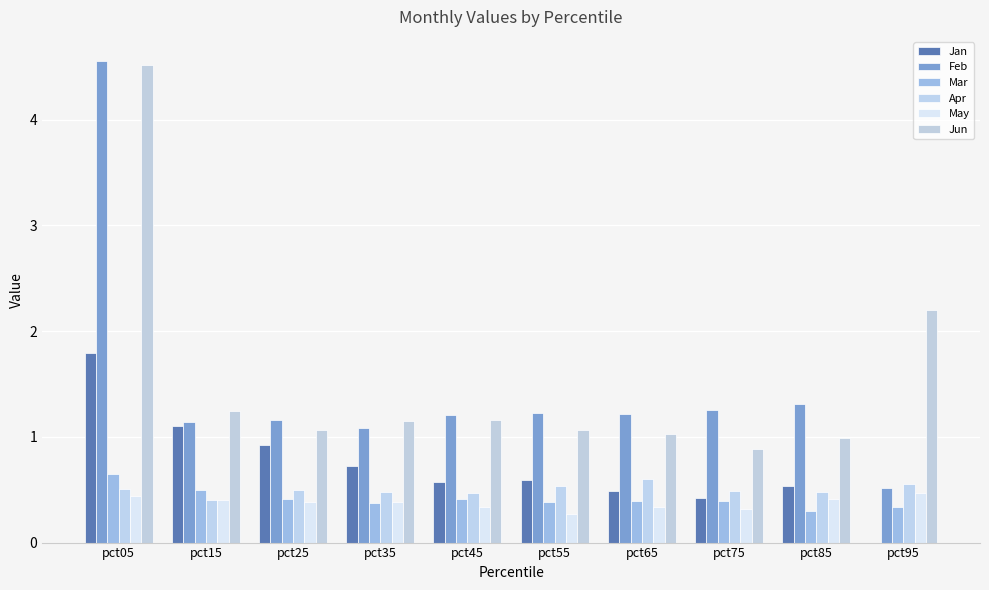

Does the chart contain stacked bars?

No